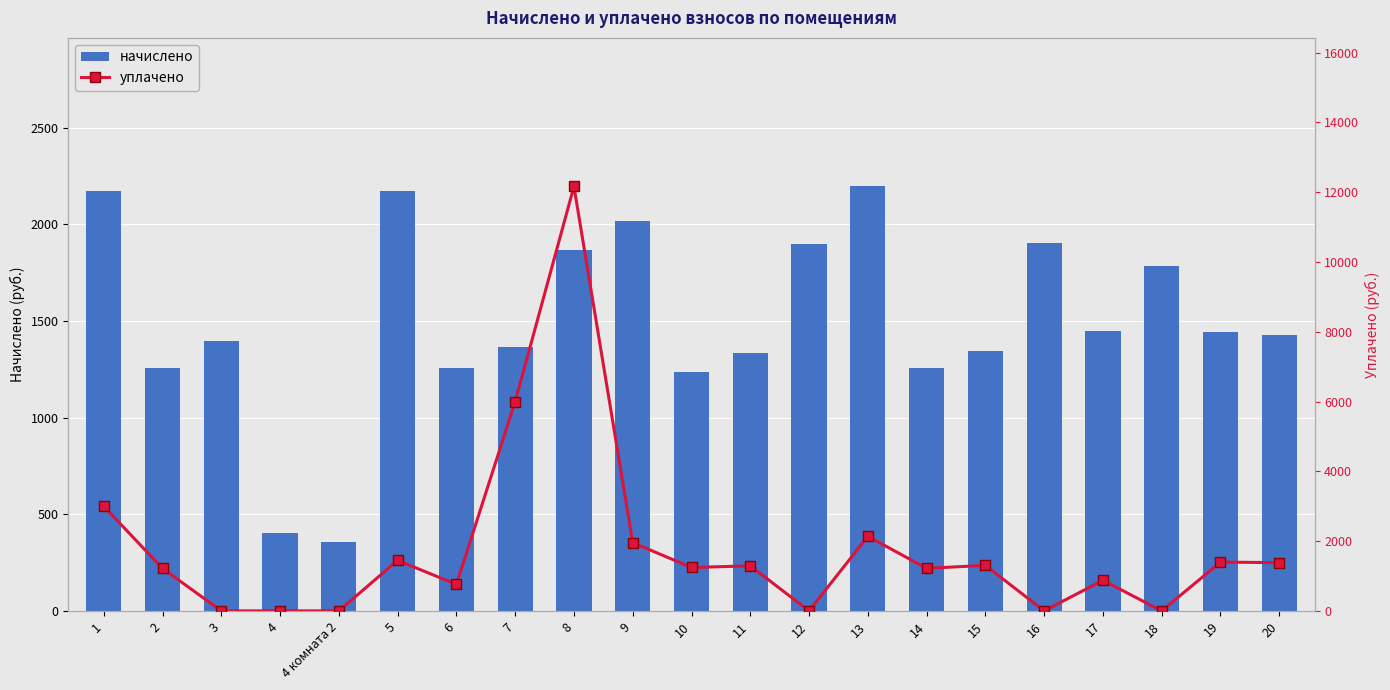

Which series has the largest range (max minus min)?

уплачено